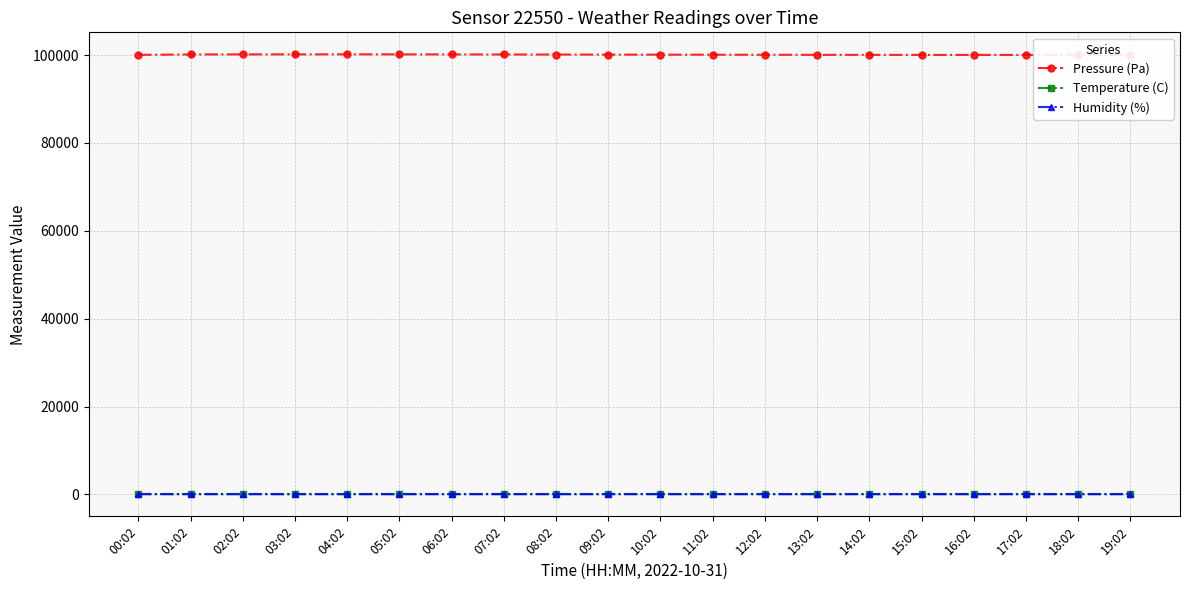

Reading left to right, what are all the values shown in this chart?

Pressure (Pa): 100043.3	100124.4	100141.0	100150.2	100155.7	100148.9	100135.5	100120.5	100108.3	100095.8	100082.5	100070.2	100058.1	100047.3	100038.7	100031.6	100026.3	100022.0	100019.5	100017.9
Temperature (C): 11.0	11.0	10.8	10.8	10.7	10.7	10.7	10.6	10.6	10.6	10.6	10.5	10.5	10.5	10.4	10.4	10.4	10.4	10.3	10.3
Humidity (%): 100.0	100.0	100.0	100.0	100.0	100.0	100.0	100.0	100.0	100.0	100.0	100.0	100.0	100.0	100.0	100.0	100.0	100.0	100.0	100.0